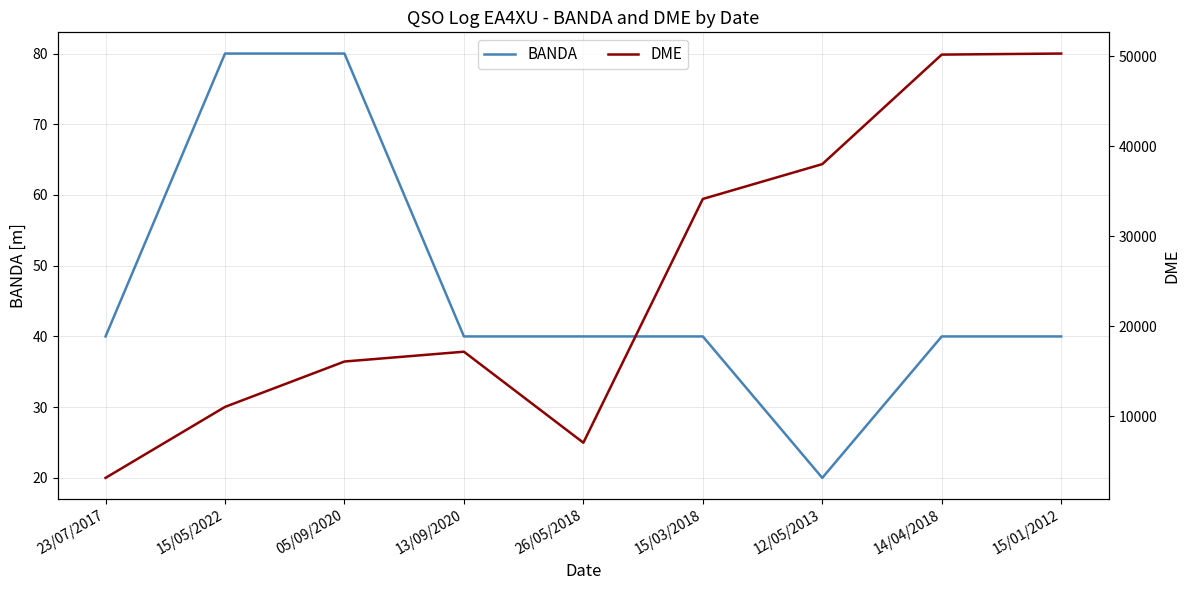

Which category has the highest value across all series?

15/01/2012